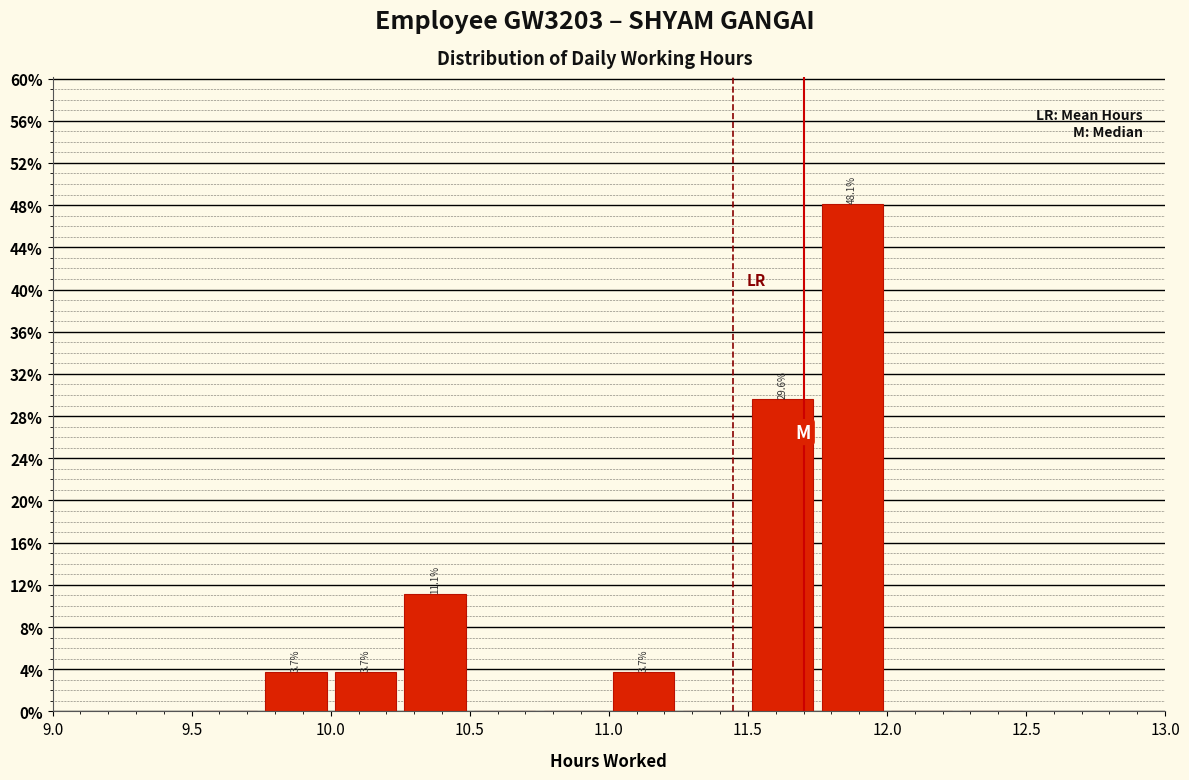

Which range on the x-axis has the tallest bar?

11.75 to 12.00